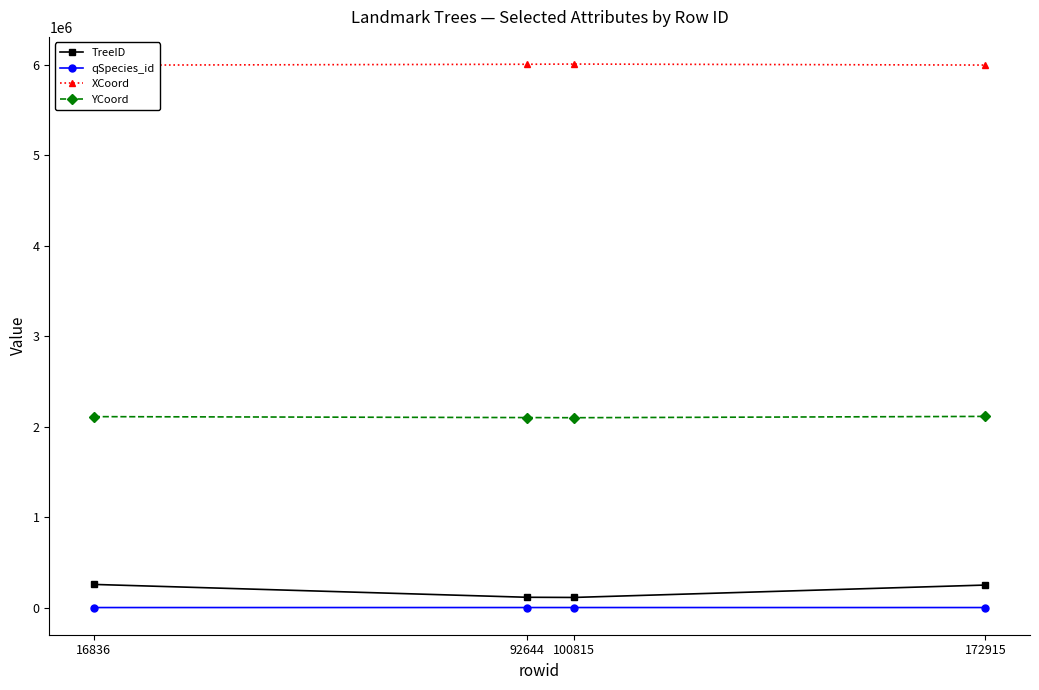

At which category does the chart reach its peak across all series?

100815